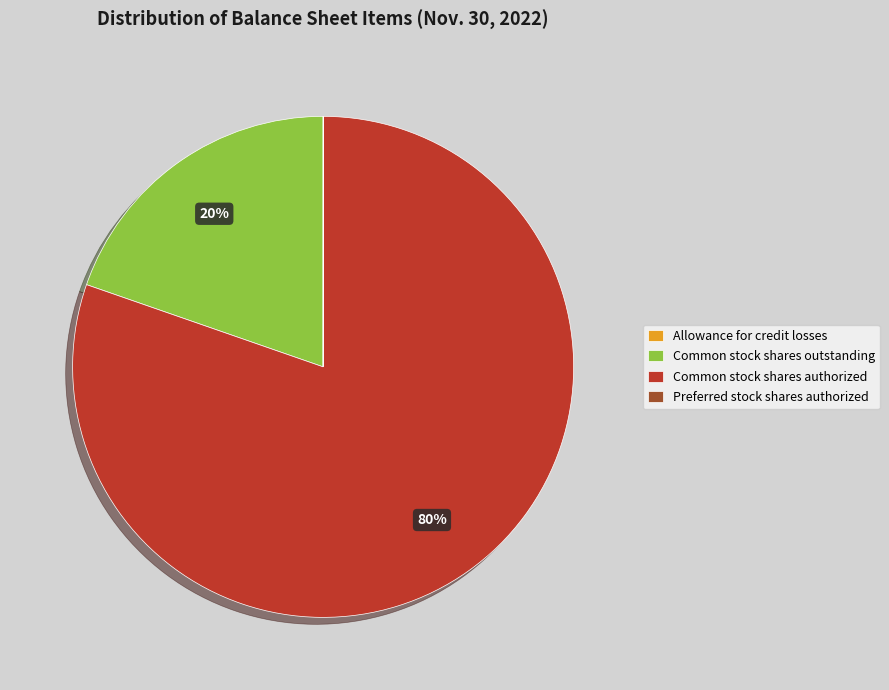

Which slice is the largest?

Common stock shares authorized